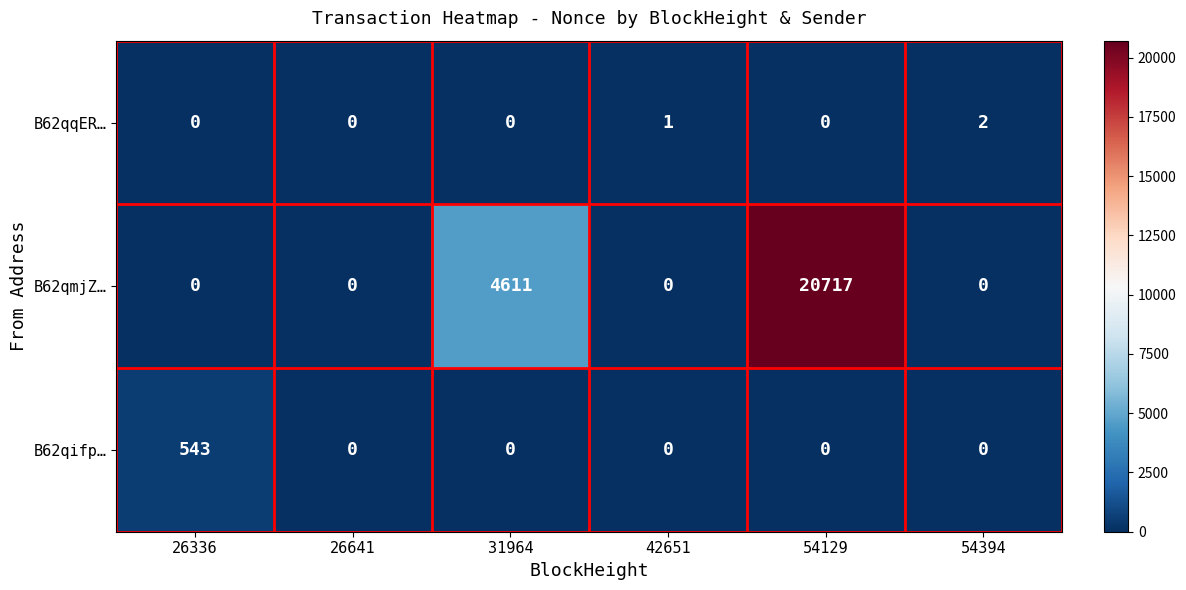

How many categories are shown in the chart?

6